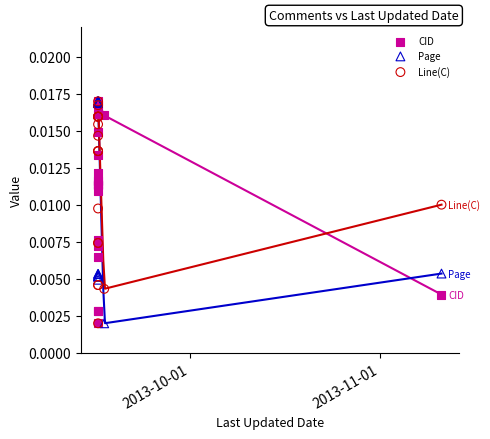

Which series reaches the minimum Y coordinate?

CID